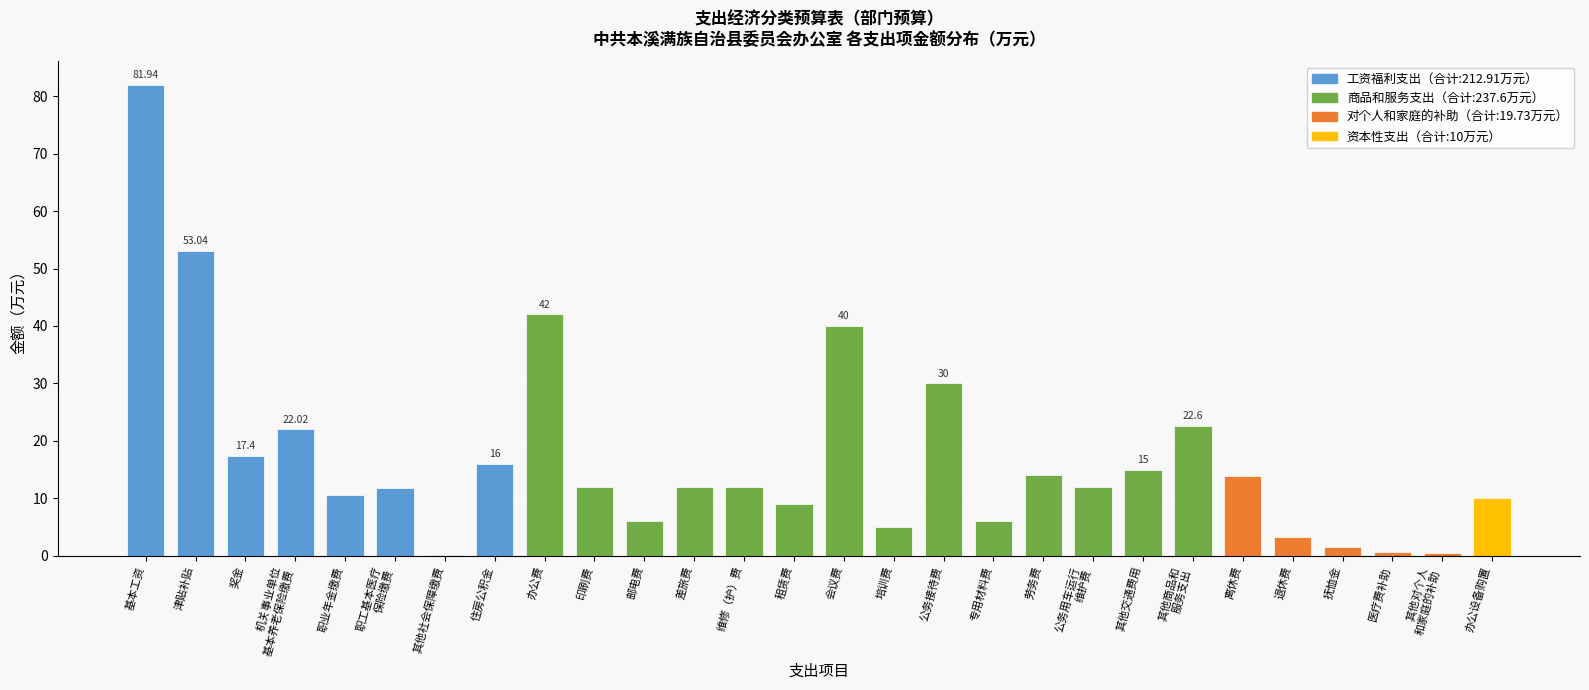

At which category does the chart reach its peak across all series?

基本工资